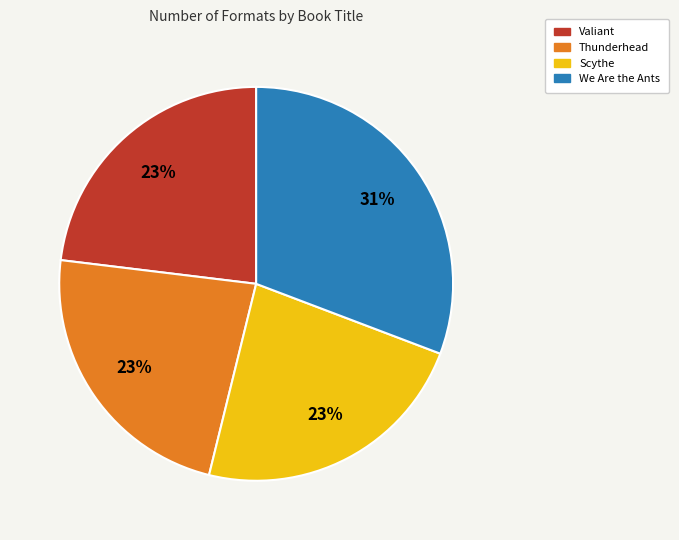

True or false: Valiant accounts for 23% of the total.

True